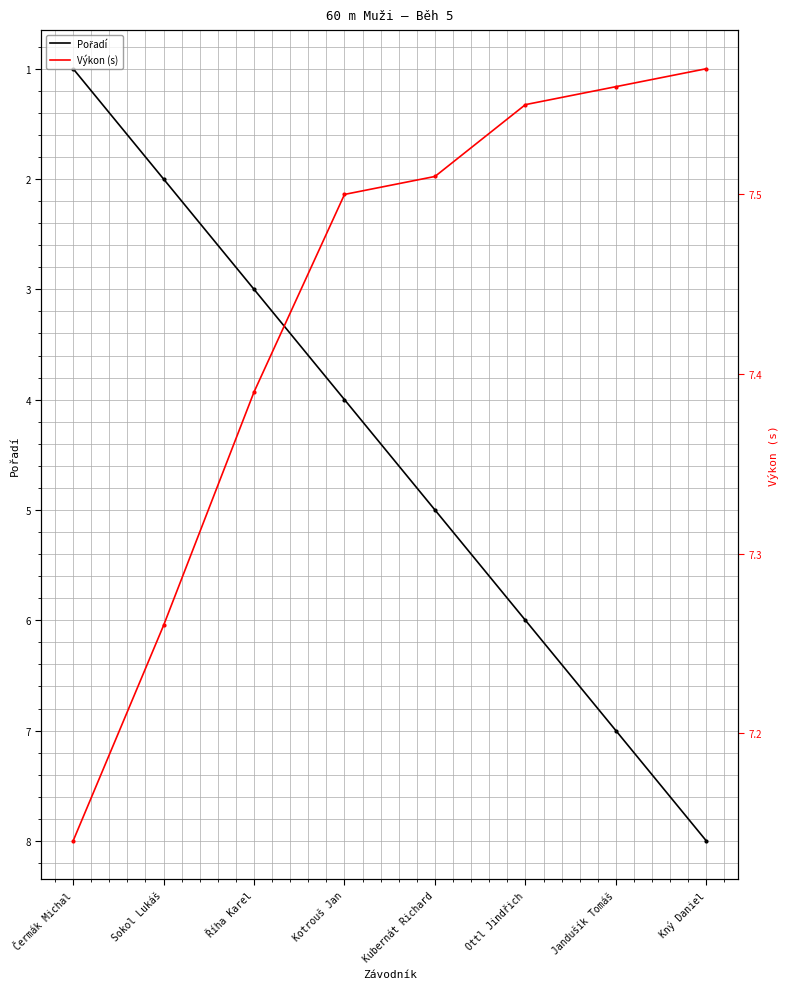

Between Kný Daniel and Ottl Jindřich, which is larger?

Kný Daniel